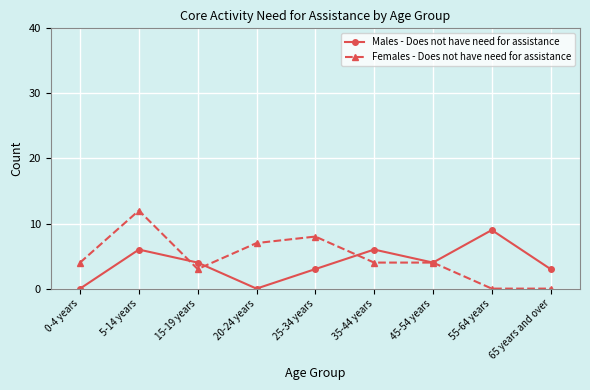

What are all the series names shown in the legend?

Males - Does not have need for assistance, Females - Does not have need for assistance